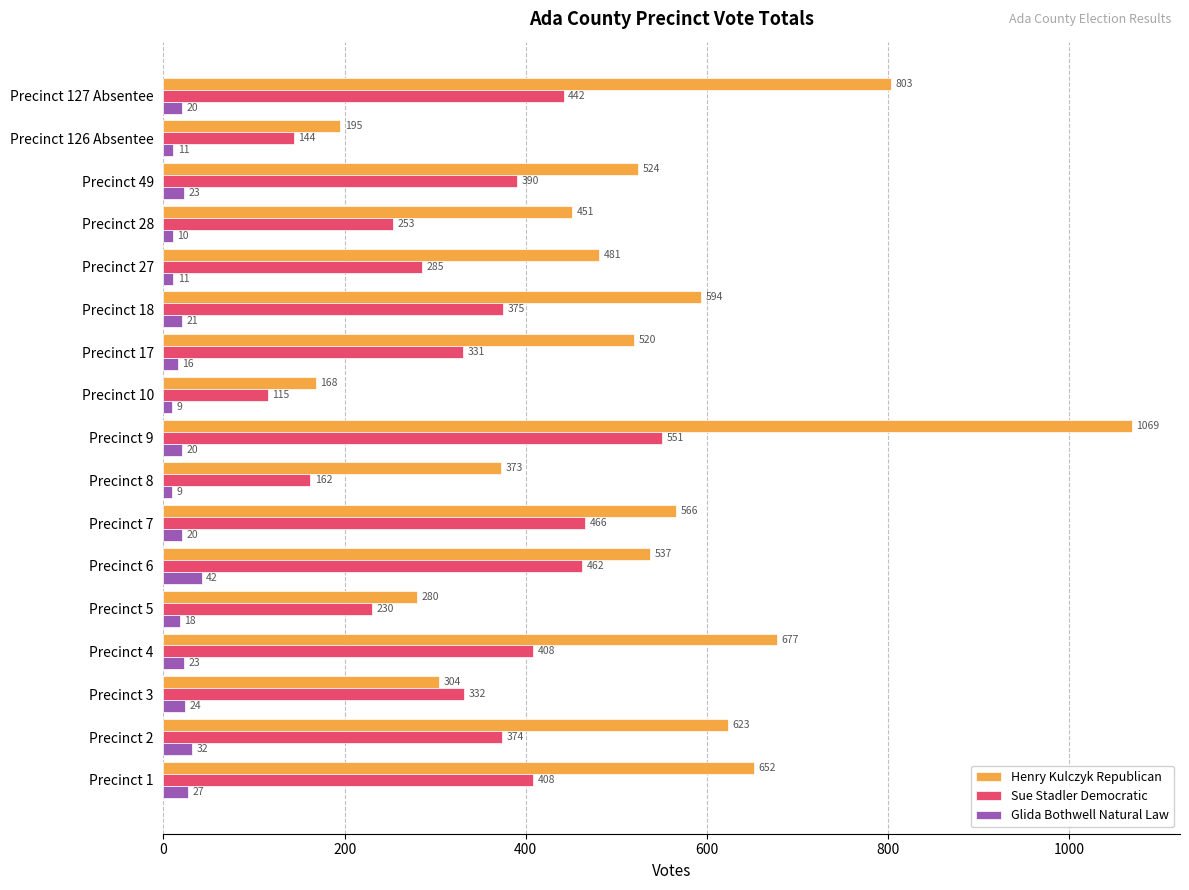

What are all the series names shown in the legend?

Henry Kulczyk Republican, Sue Stadler Democratic, Glida Bothwell Natural Law